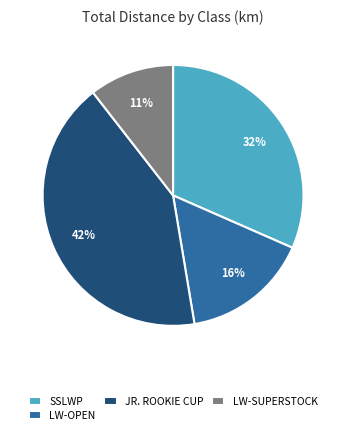

Which slice is the smallest?

LW-SUPERSTOCK